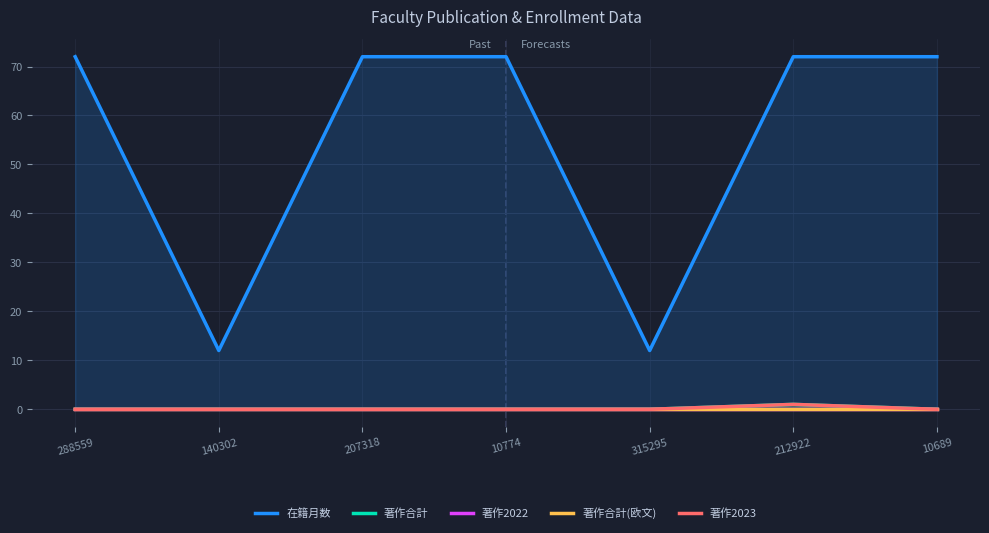

At which category is the sum across all series the highest?

212922